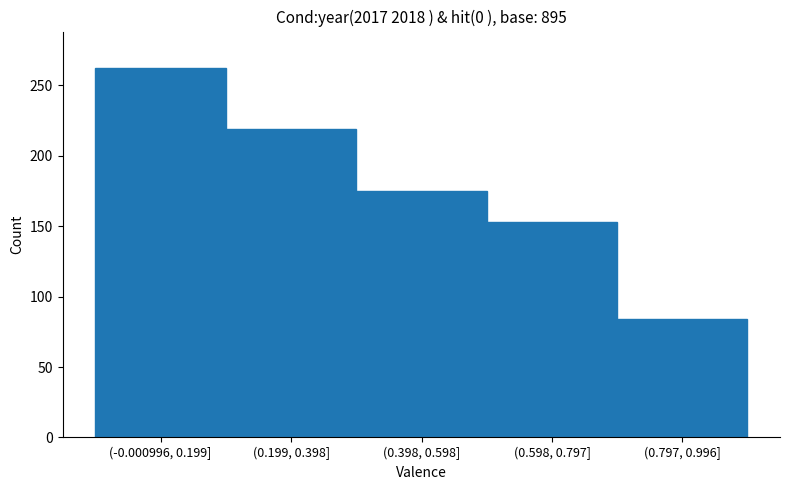

Reading left to right, extract all data points from this chart.

(-0.000996, 0.199]=262	(0.199, 0.398]=219	(0.398, 0.598]=175	(0.598, 0.797]=153	(0.797, 0.996]=84